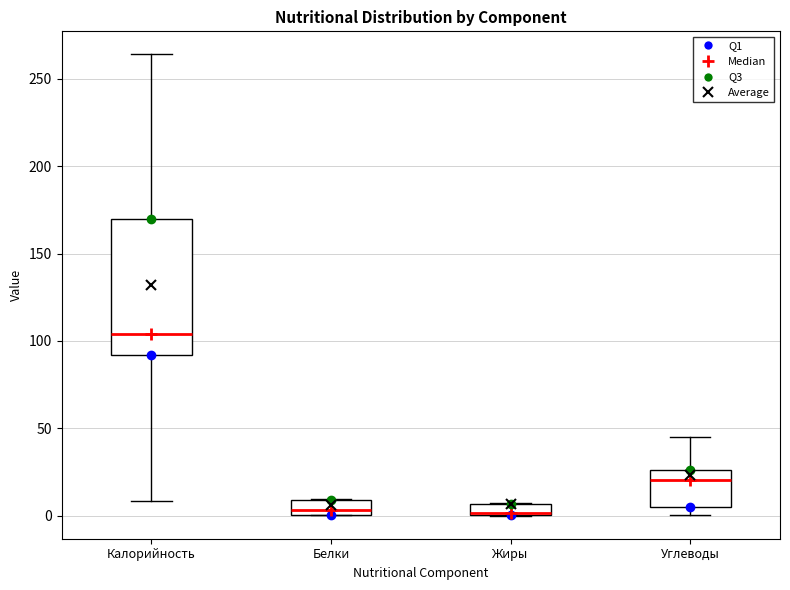

Which box is the tallest, from its lower edge to its upper edge?

Калорийность